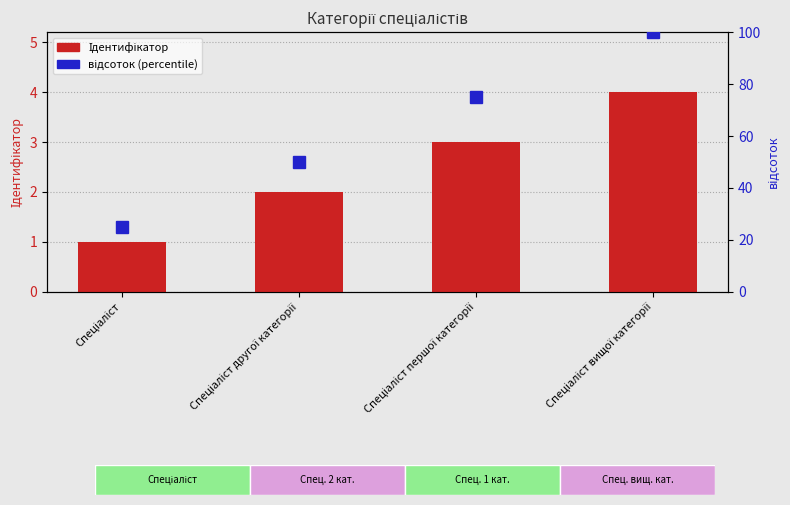

At how many categories does at least one series exceed 80?

1